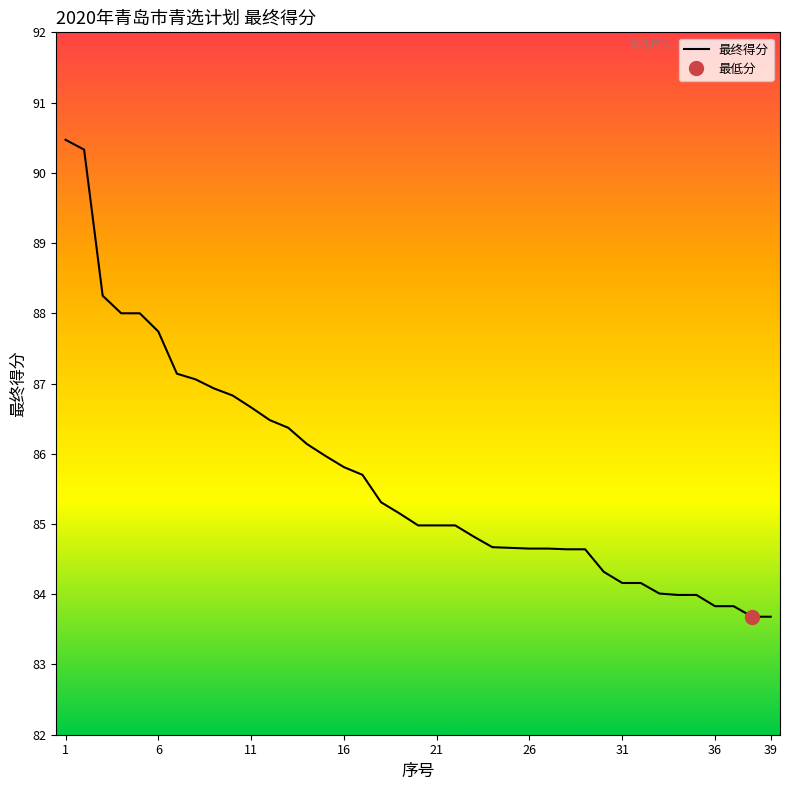

True or false: the data shows 143.8 at 36.

False